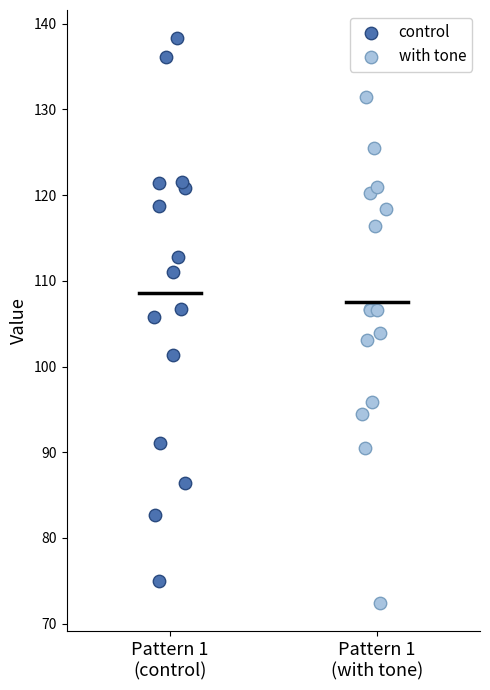

Which series contains the highest Y value?

control